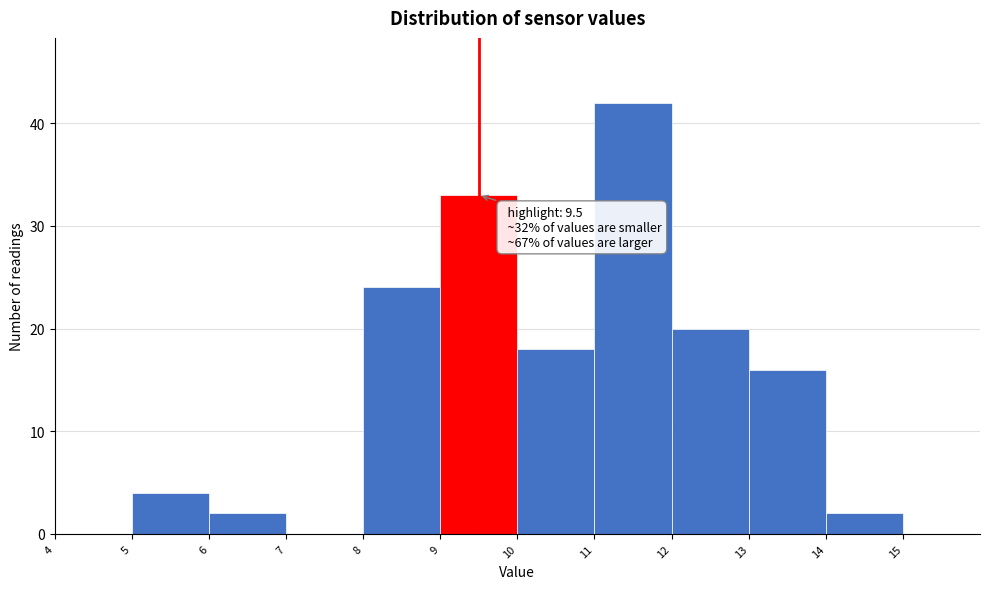

Which range on the x-axis has the tallest bar?

11 to 12